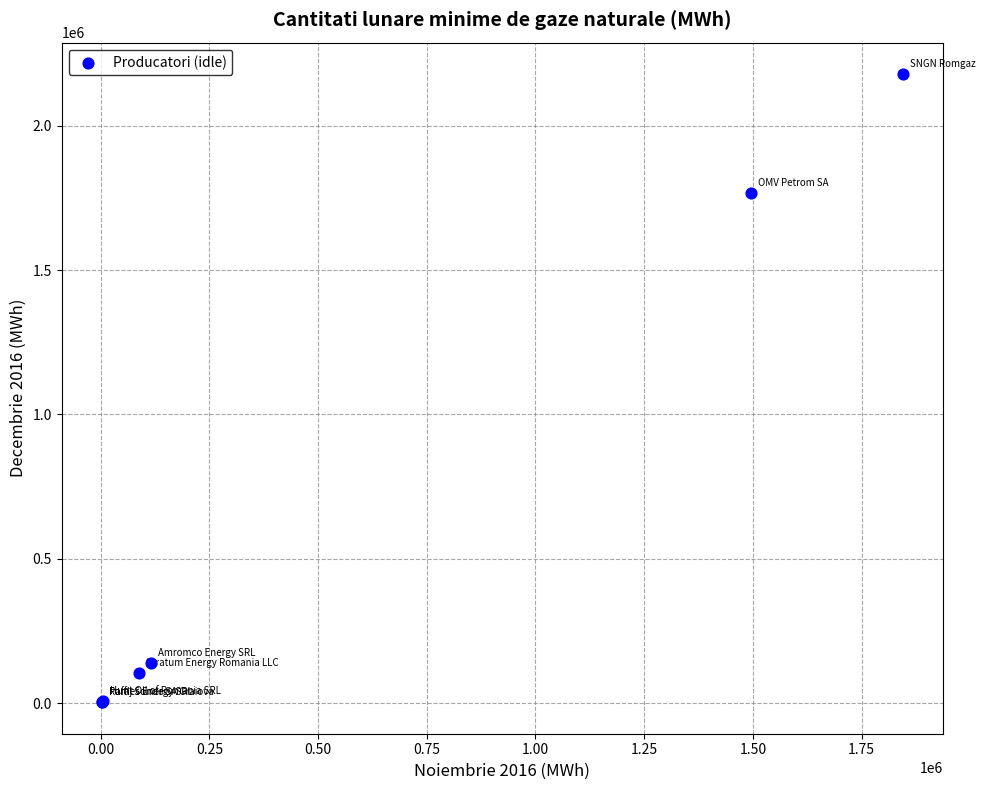

What Y value in the scatter plot is closest to 1090874?

1767574.7